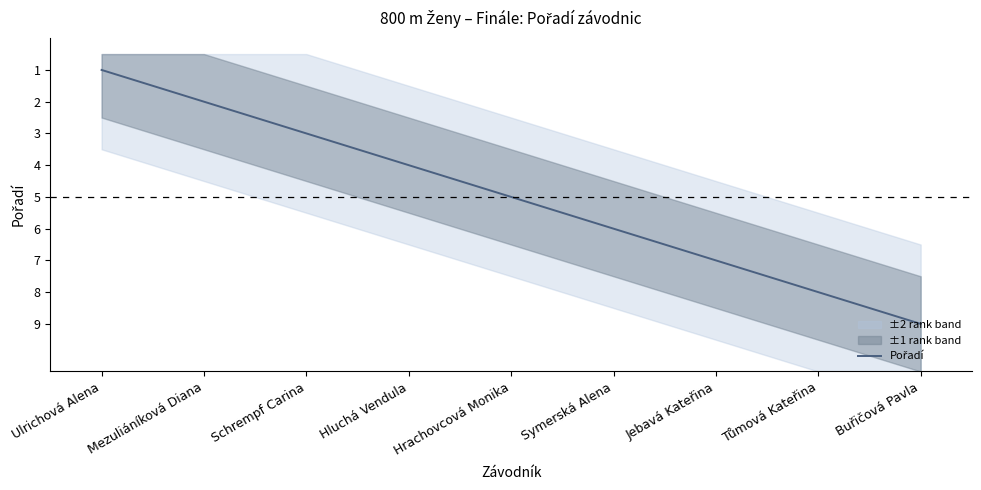

What is the ratio of the value at Mezuliáníková Diana to the value at Ulrichová Alena?

2.0